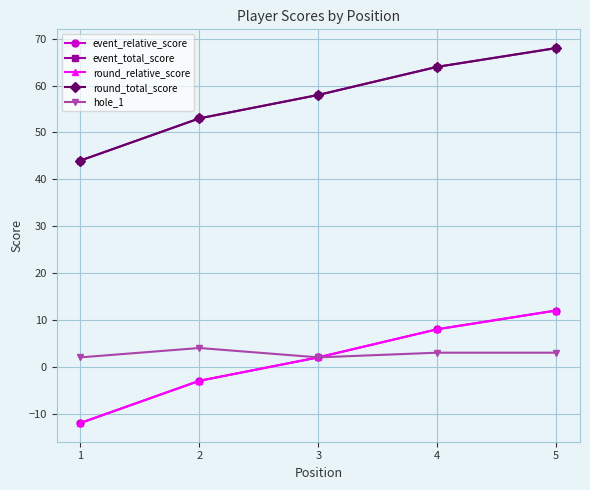

True or false: event_total_score has more than 1 interior local peaks.

False